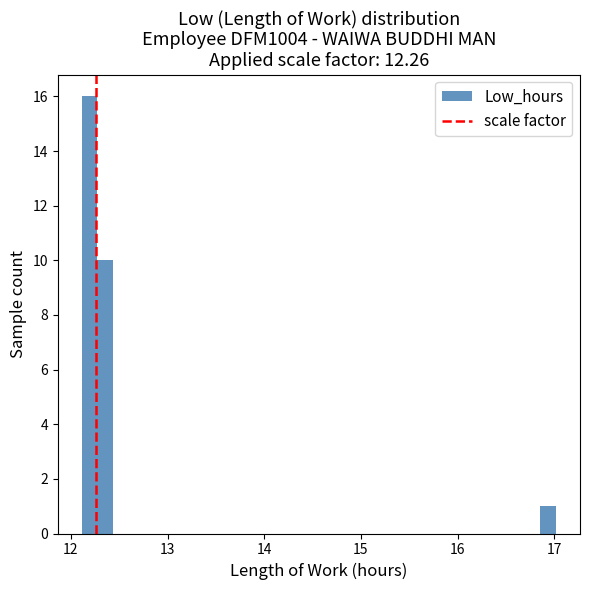

Around what value on the x-axis is the tallest bar? Give the approximate position of its centre, as read against the axis.

12.2